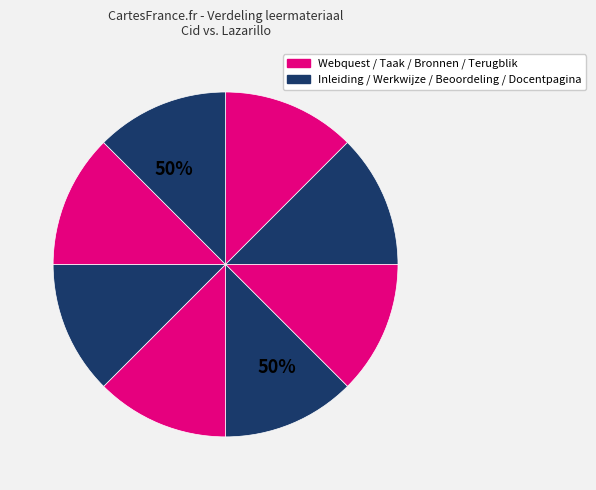

Count the number of slices in the pie.

8